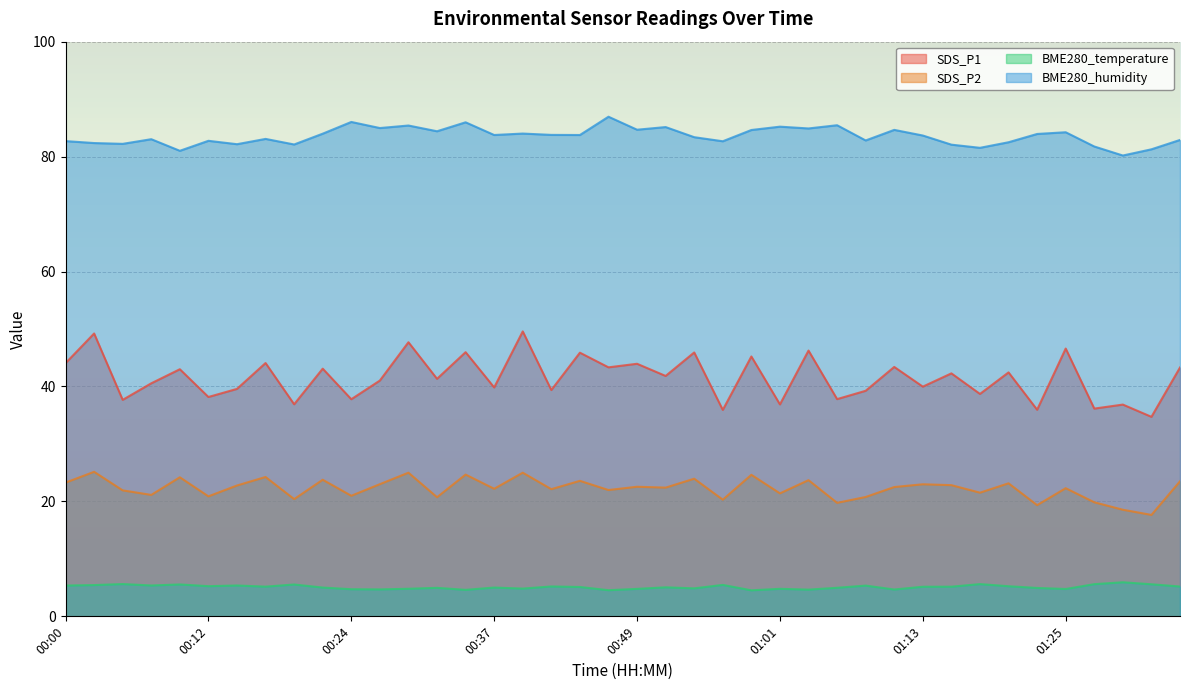

What is the total value across all series at 00:00?

155.4